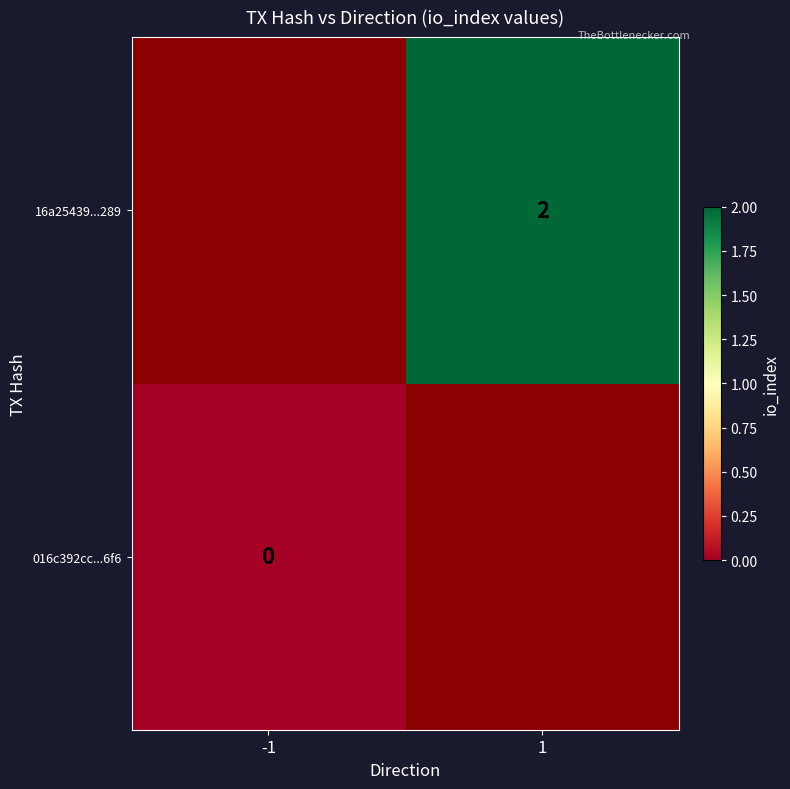

Is the value of 016c392cc...6f6 at -1 greater than the value of 16a25439...289 at 1?

No